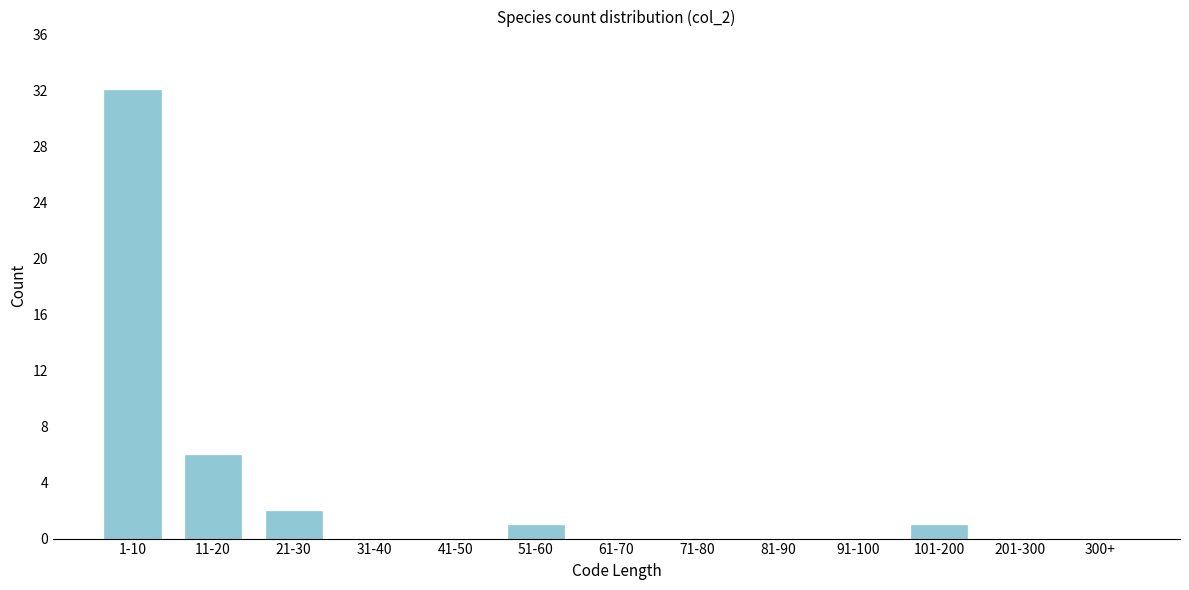

Reading left to right, transcribe all the data shown in this chart.

1-10=32	11-20=6	21-30=2	31-40=0	41-50=0	51-60=1	61-70=0	71-80=0	81-90=0	91-100=0	101-200=1	201-300=0	300+=0